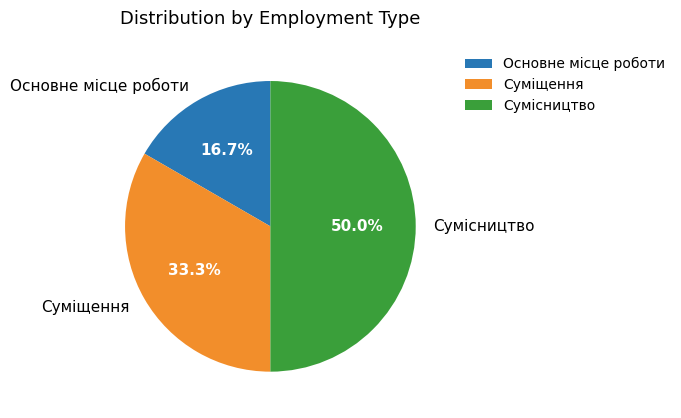

Is the sum of Сумісництво and Основне місце роботи greater than half?

Yes